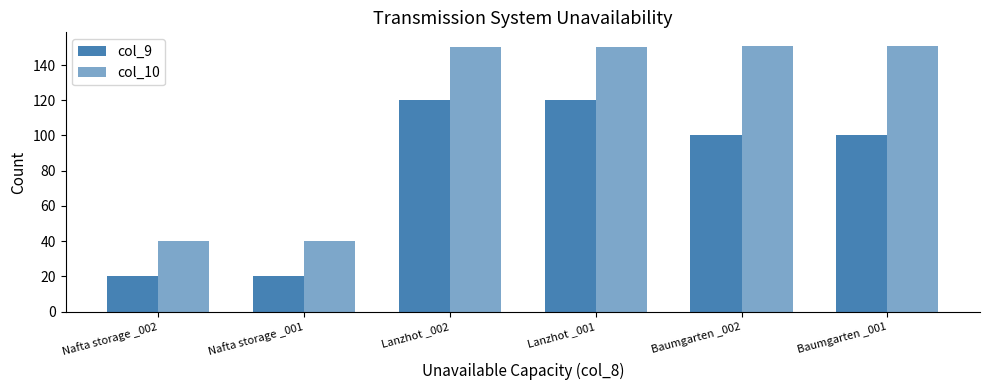

Rank the series by their average value, from lowest to highest.

col_9, col_10